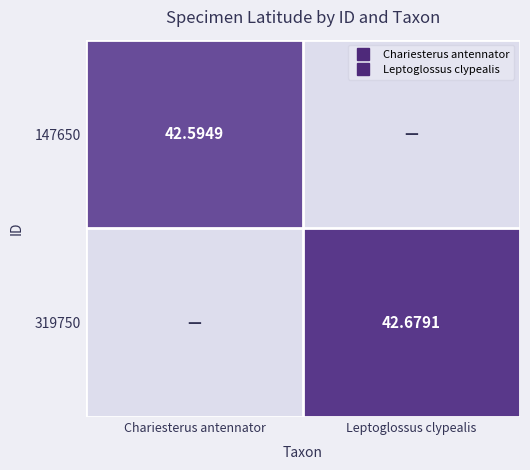

Rank the categories by 147650 value from highest to lowest.

Chariesterus antennator, Leptoglossus clypealis